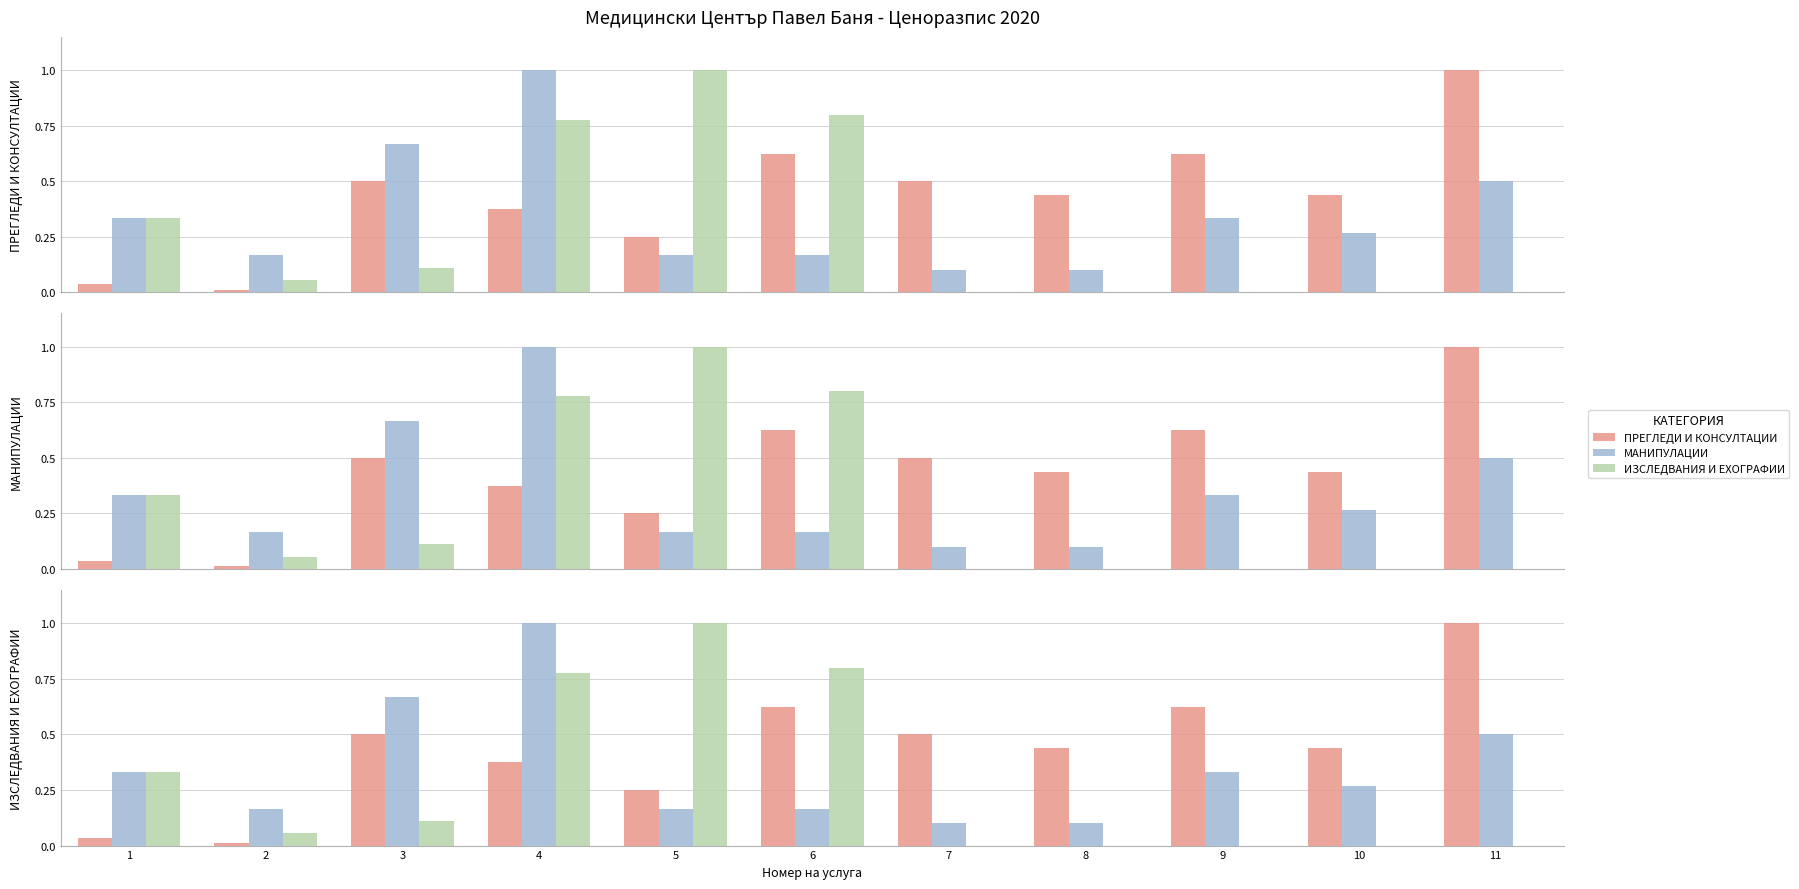

At how many categories does at least one series exceed 0?

11